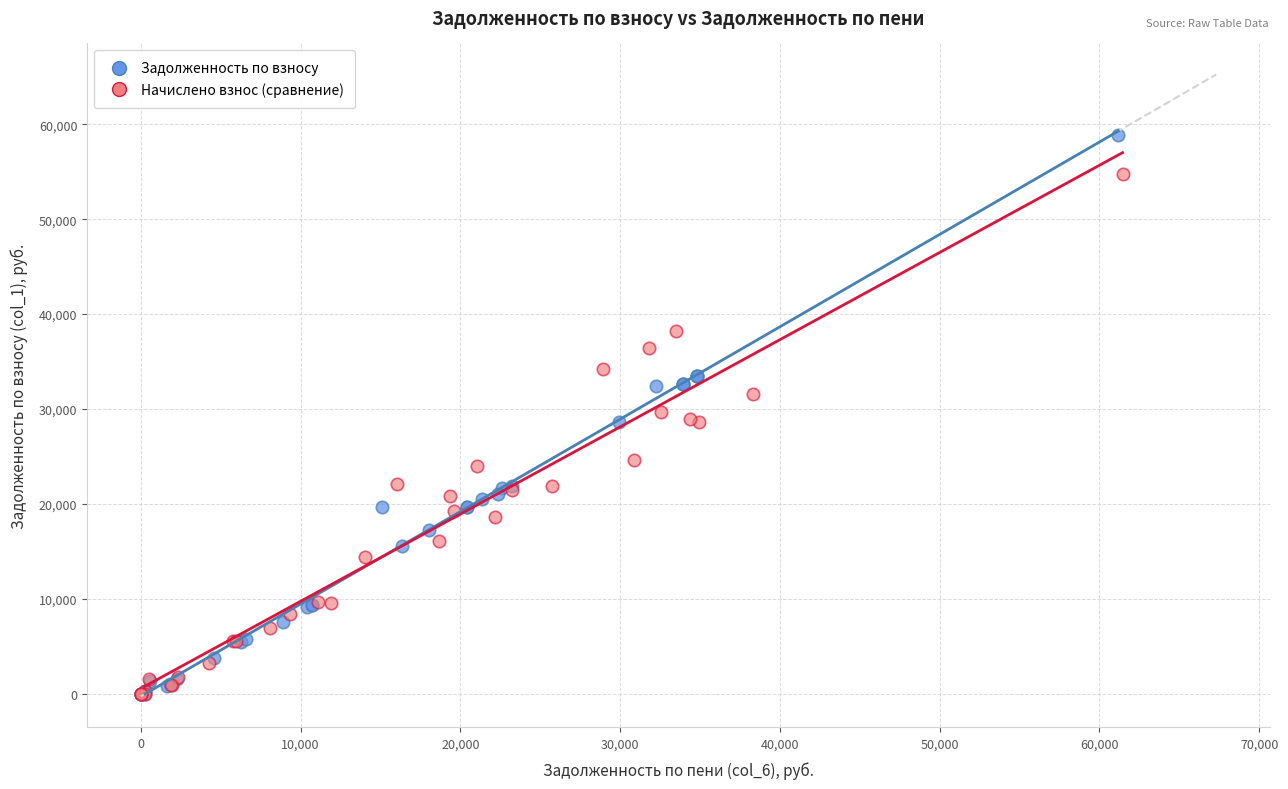

Which series has the largest Y range (max minus min)?

Задолженность по взносу